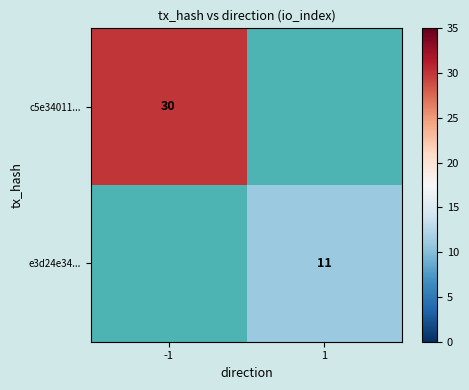

At which category does the chart reach its minimum across all series?

1